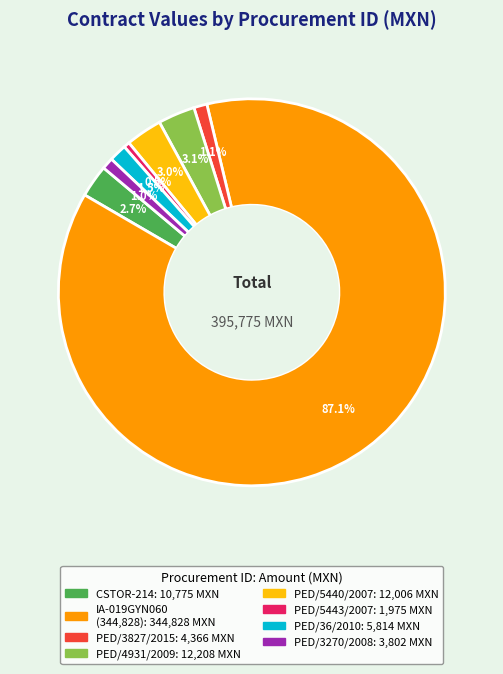

How many segments does this pie chart have?

8